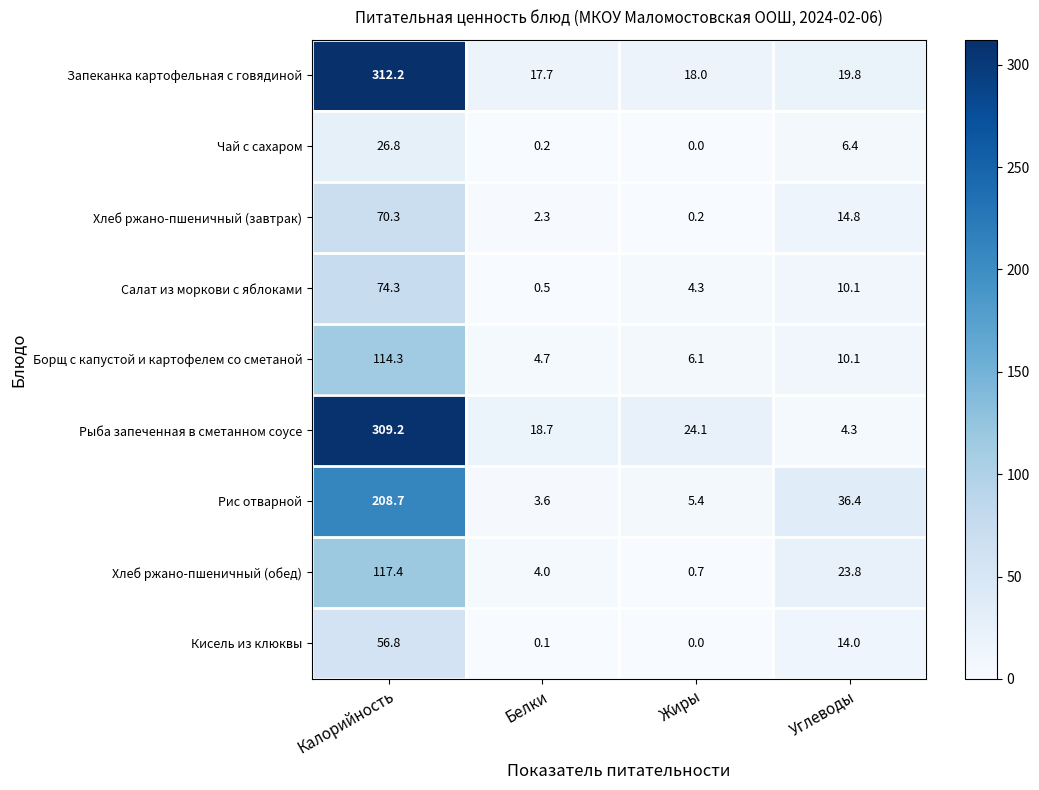

The Борщ с капустой и картофелем со сметаной series shows 114.3 at Калорийность. True or false?

True